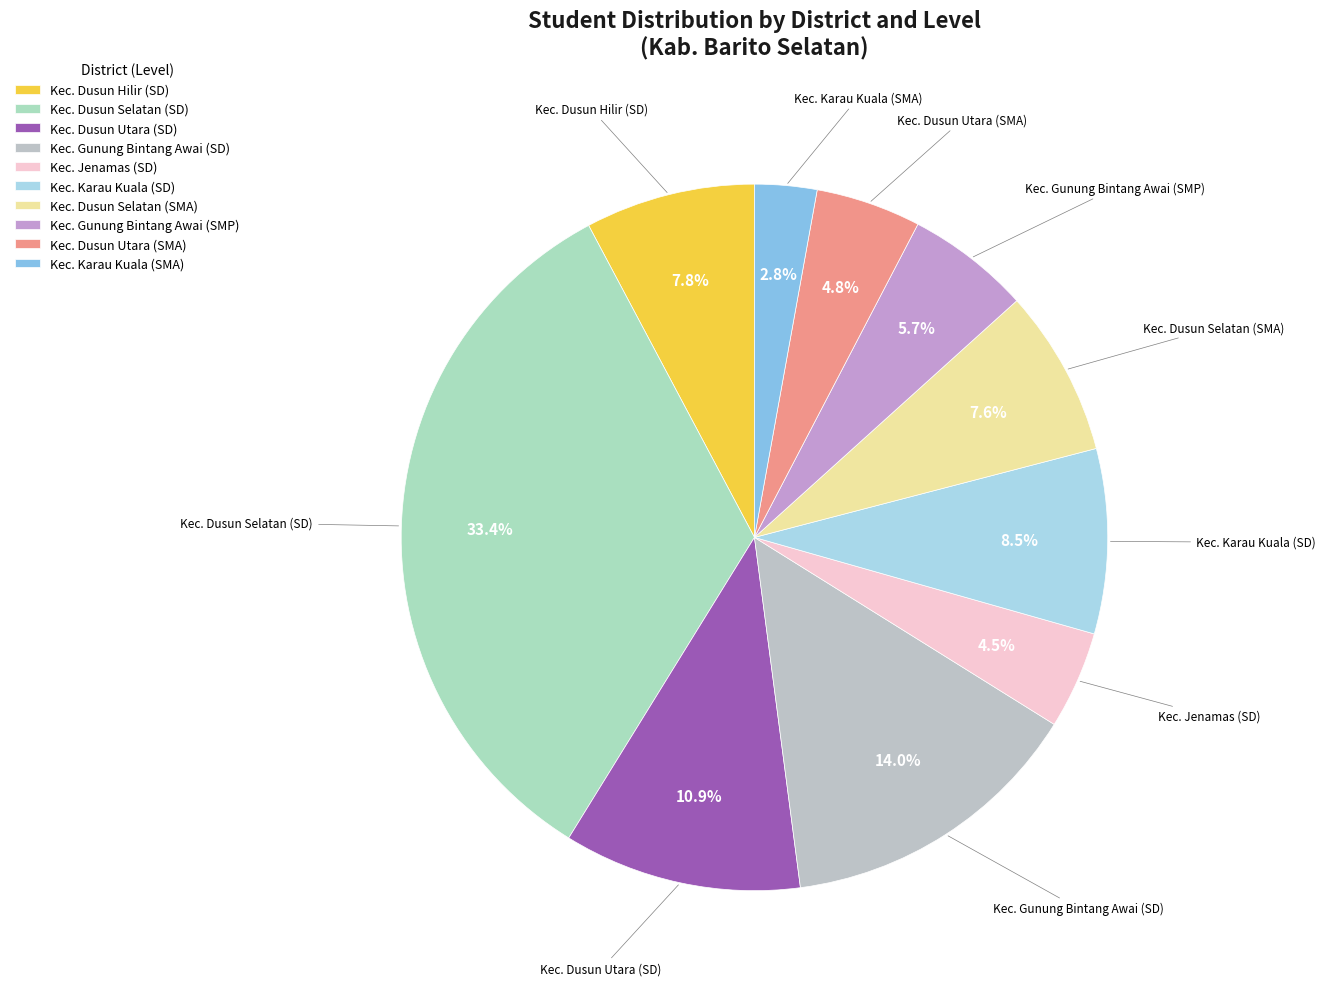

True or false: Kec. Dusun Utara (SMA) accounts for 11% of the total.

False